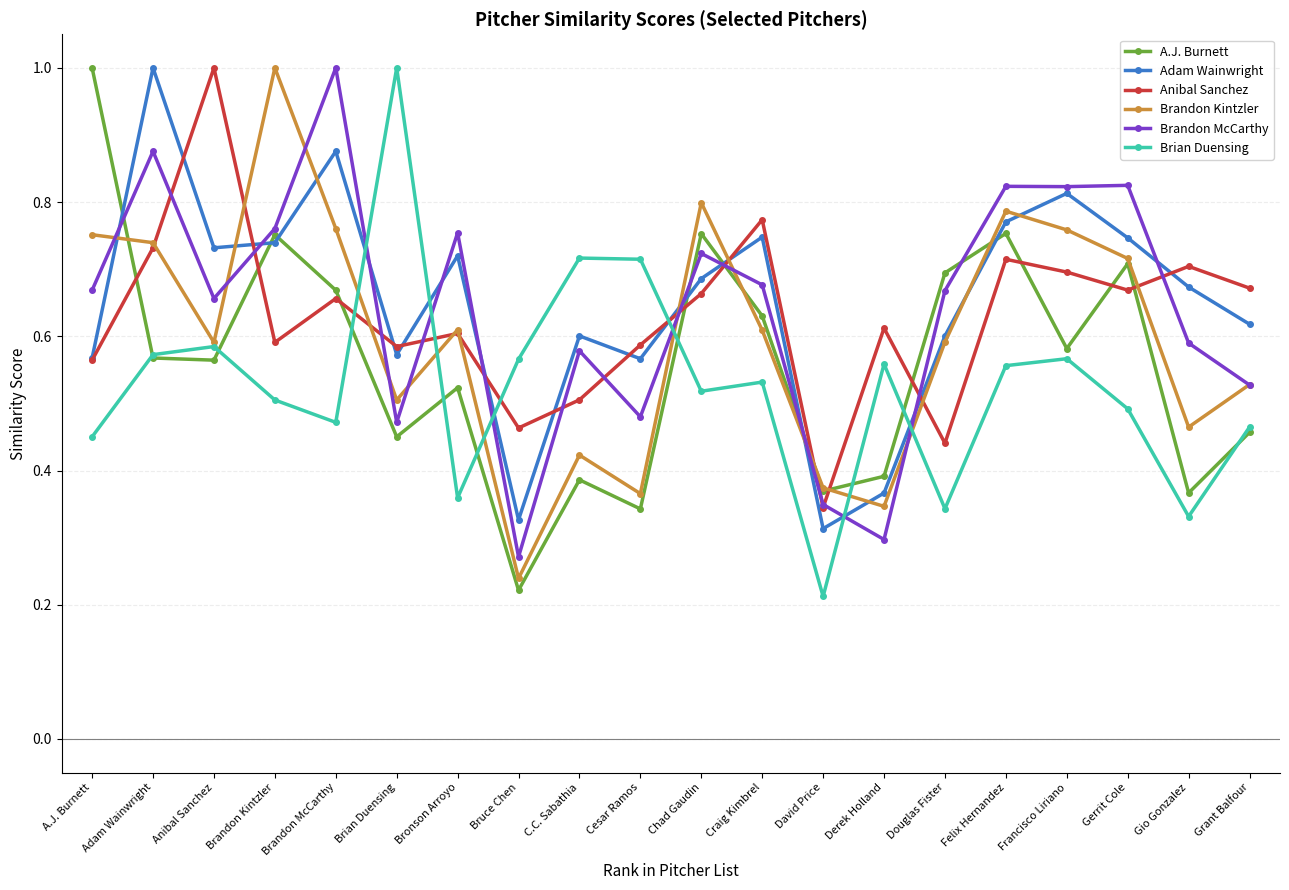

What position from the left is C.C. Sabathia?

9